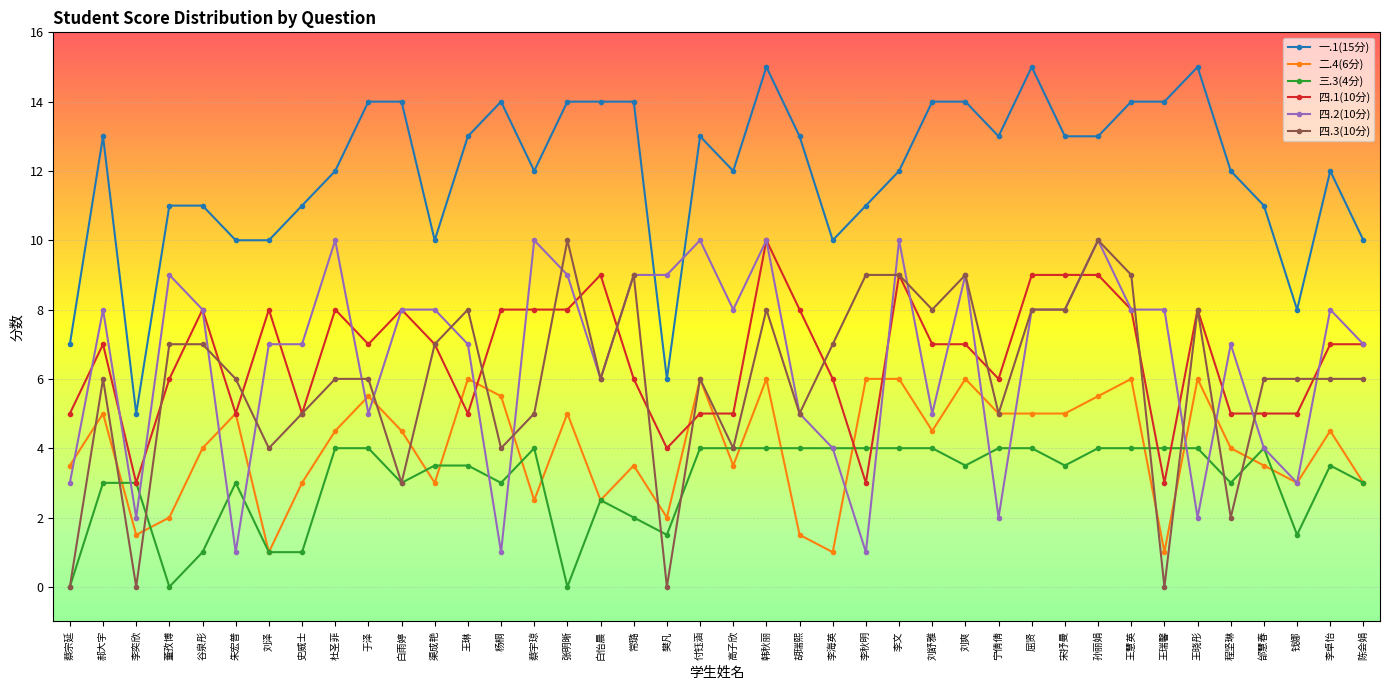

At how many categories does at least one series exceed 1?

40